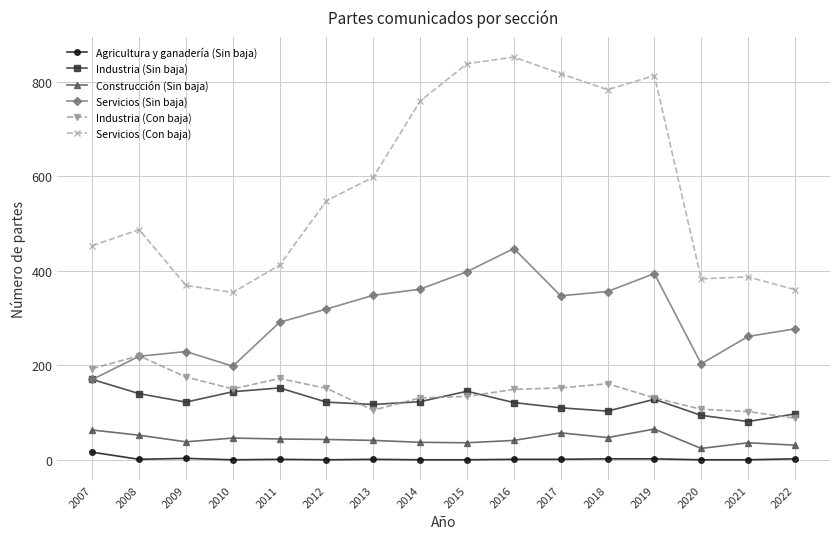

Which series has the largest total across all categories?

Servicios (Con baja)